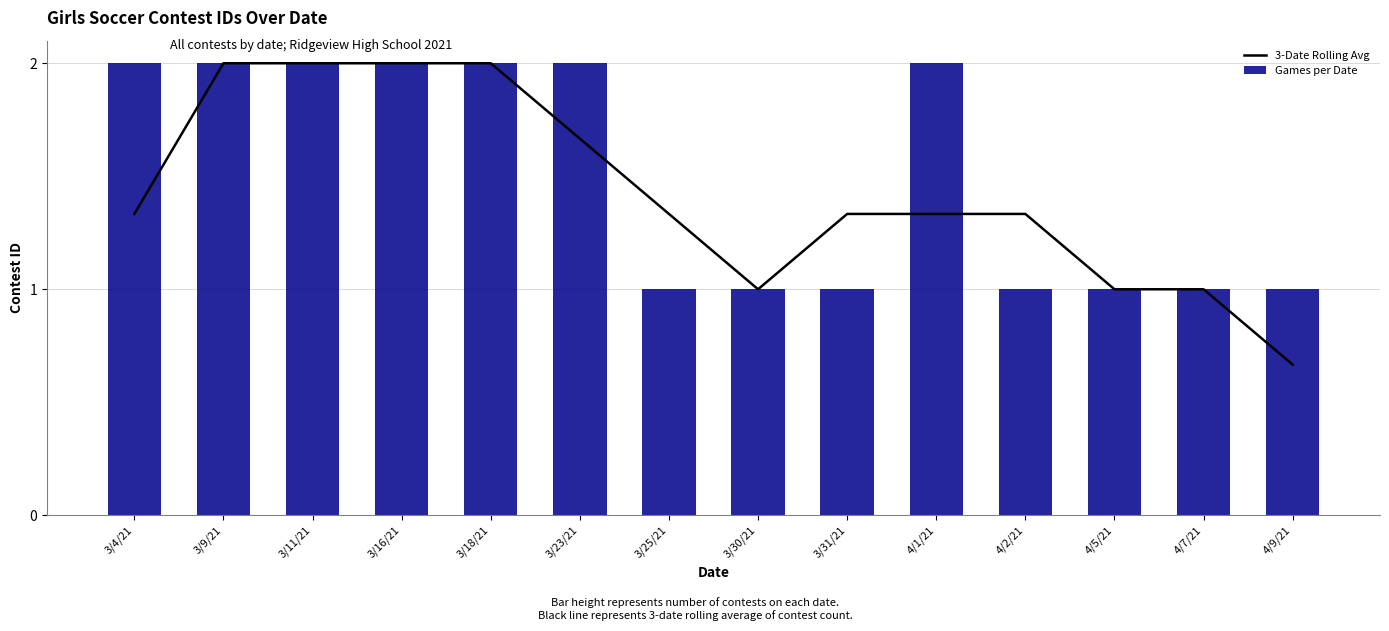

The Games per Date series shows 0.3 at 4/5/21. True or false?

False